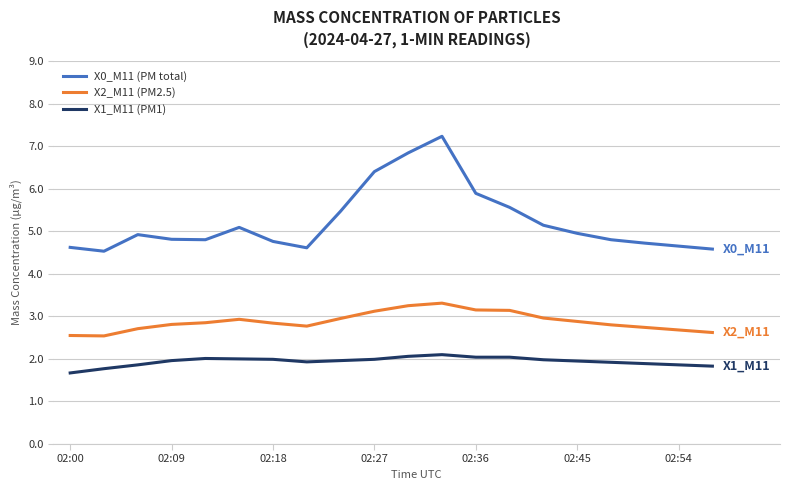

Which series has the largest total across all categories?

X0_M11 (PM total)